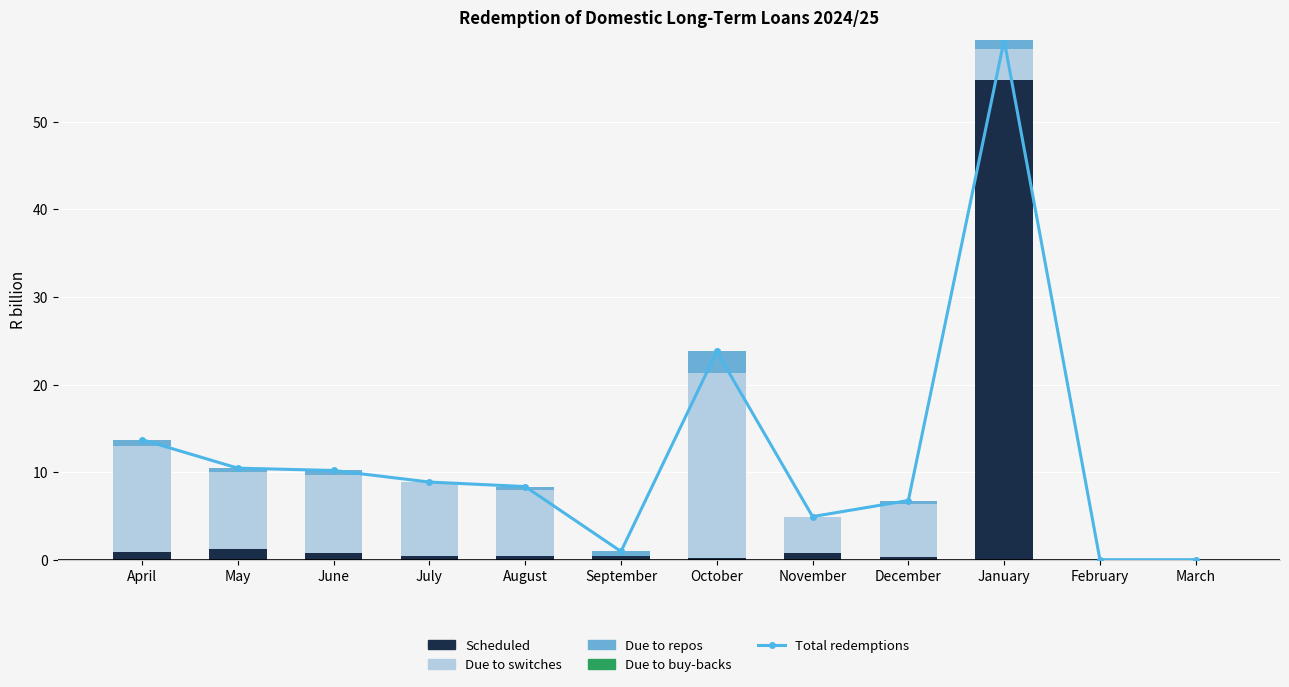

What is the label of the 11th bar from the right?

May